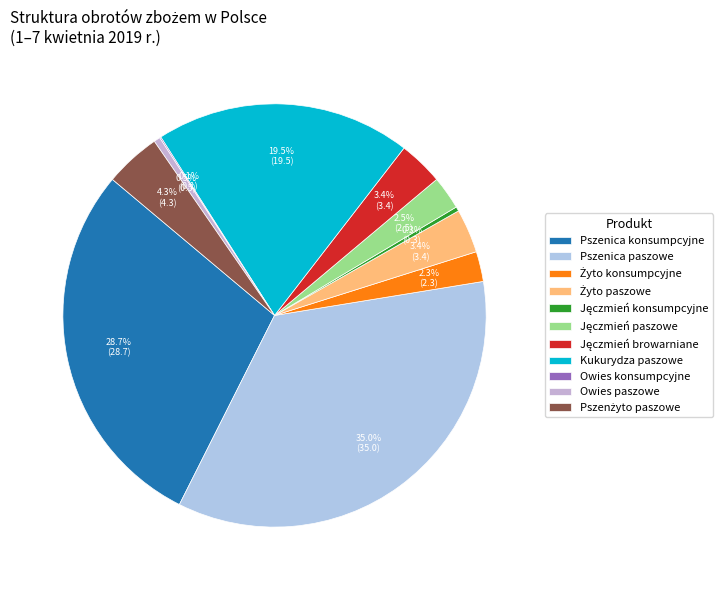

How many slices are in this pie chart?

11